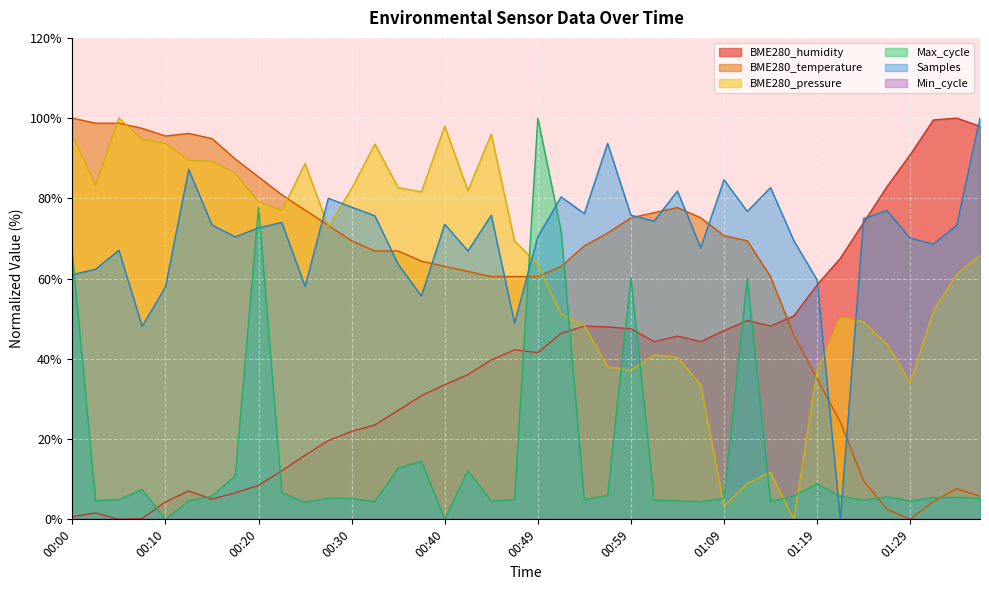

The BME280_temperature series shows 100.0 at 00:00. True or false?

True